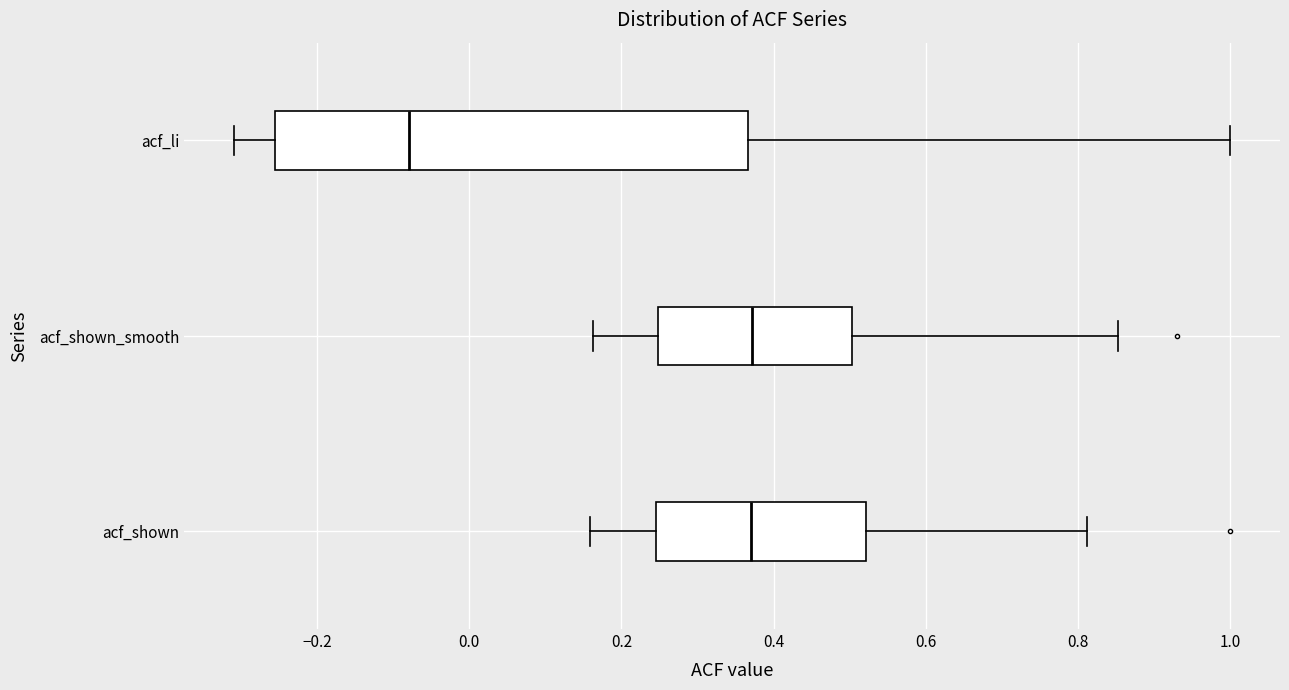

Reading bottom to top, read every box against the x-axis: the position of its median line, the range the box covers, and the ends of its whiskers. The values are not printed on the chart, so give them approximately, as read against the axis.

acf_shown: median 0.38, box 0.24 to 0.52, whiskers 0.16 to 0.82
acf_shown_smooth: median 0.38, box 0.24 to 0.50, whiskers 0.16 to 0.86
acf_li: median -0.08, box -0.26 to 0.36, whiskers -0.30 to 1.00